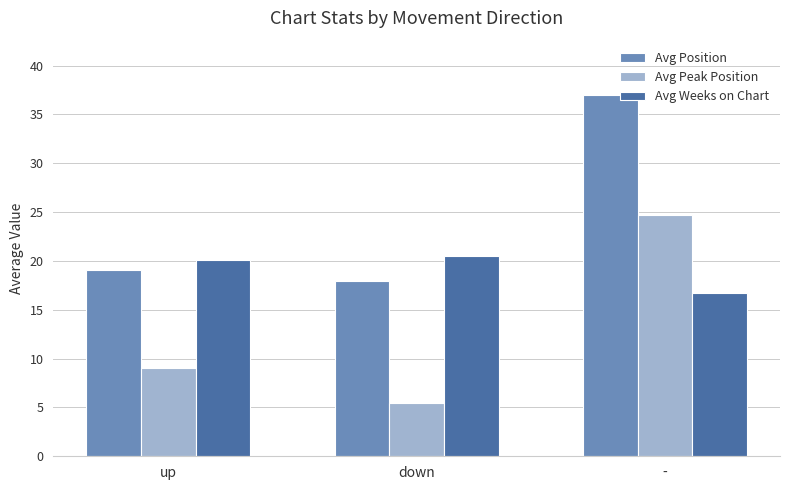

What is the average value of the Avg Peak Position series?

13.1